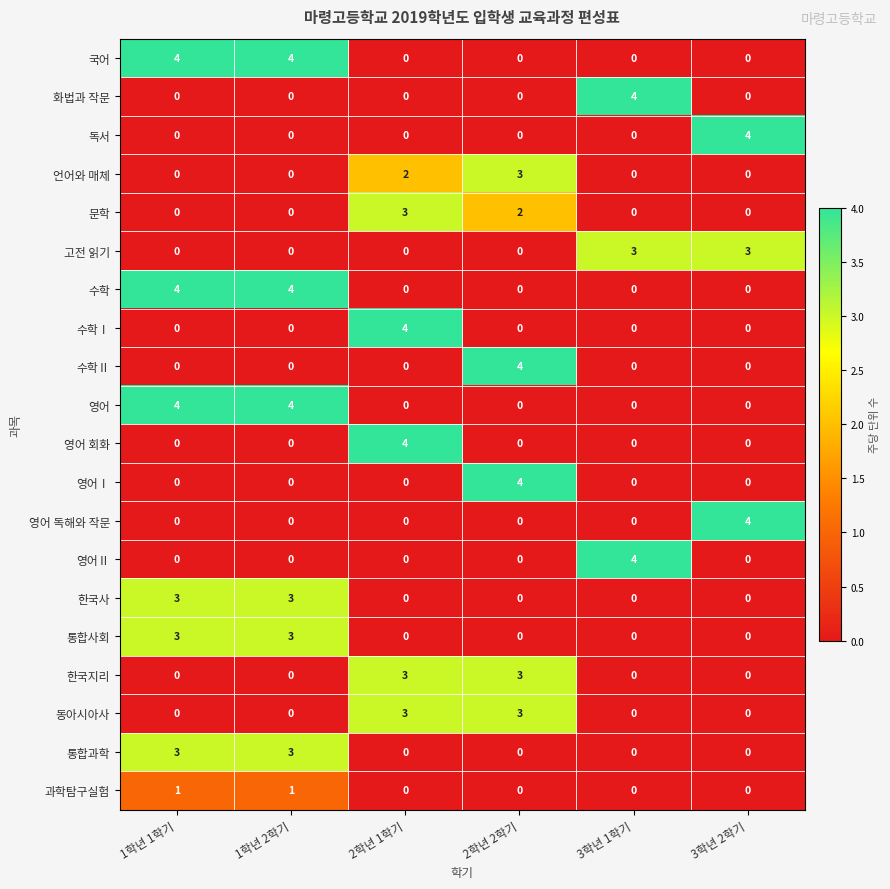

Is the value of 영어 at 2학년 1학기 greater than the value of 통합과학 at 1학년 1학기?

No